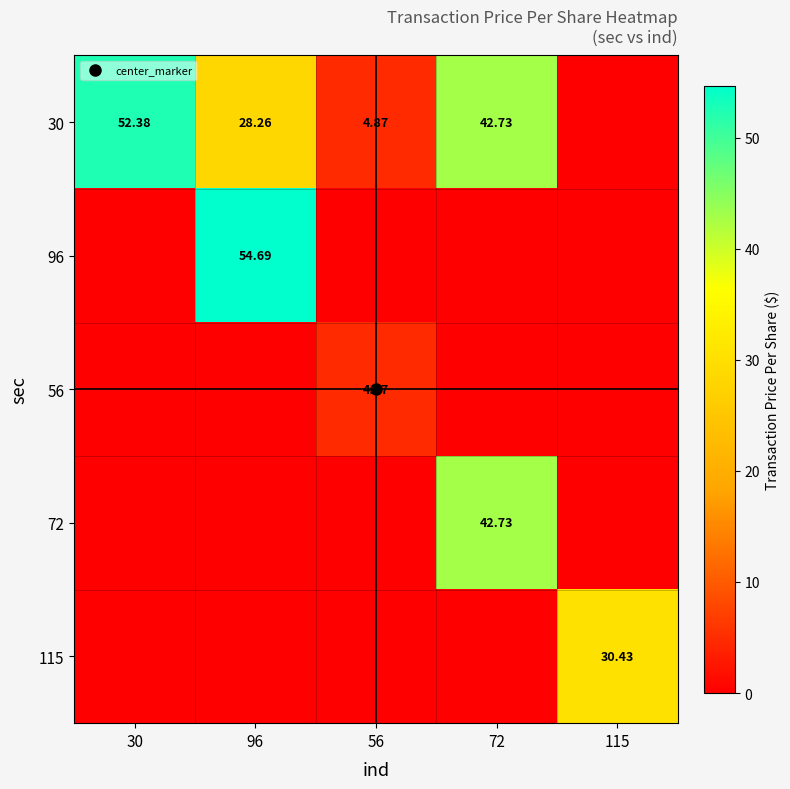

How many values in 96 are above zero?

1